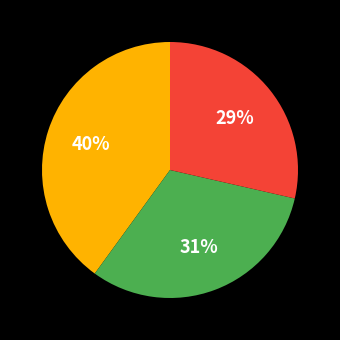

To the nearest percent, what is the average slice percentage?

33%